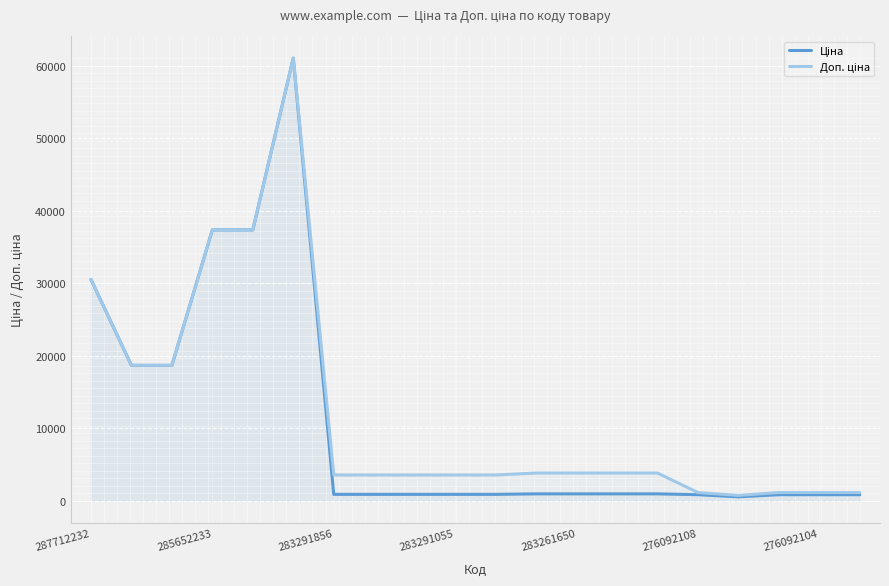

What is the minimum value shown in the chart?

547.8